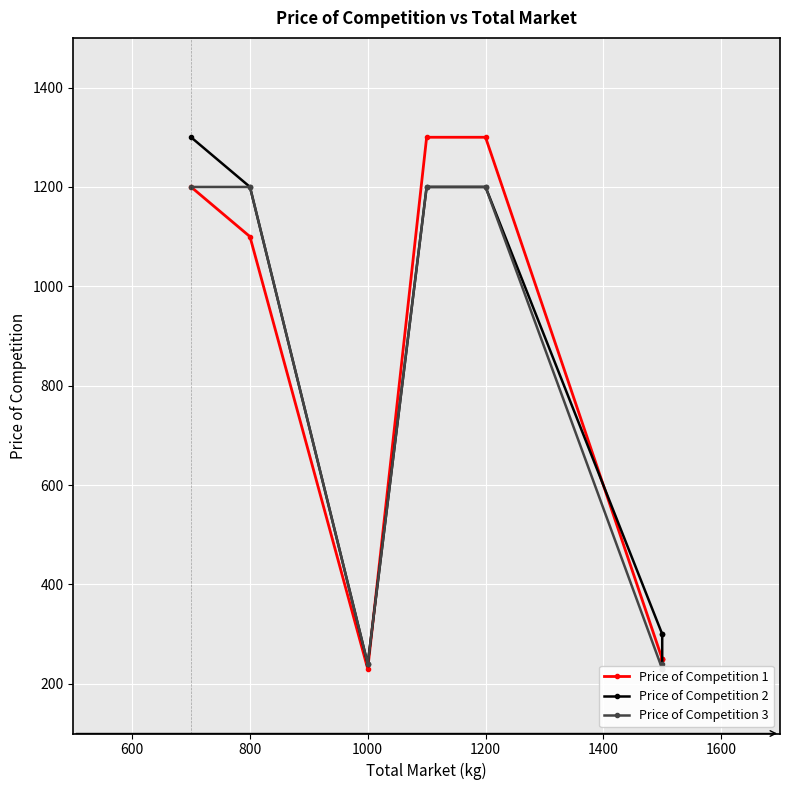

What is the value of the Price of Competition 2 point at the 4th from the left?

1200